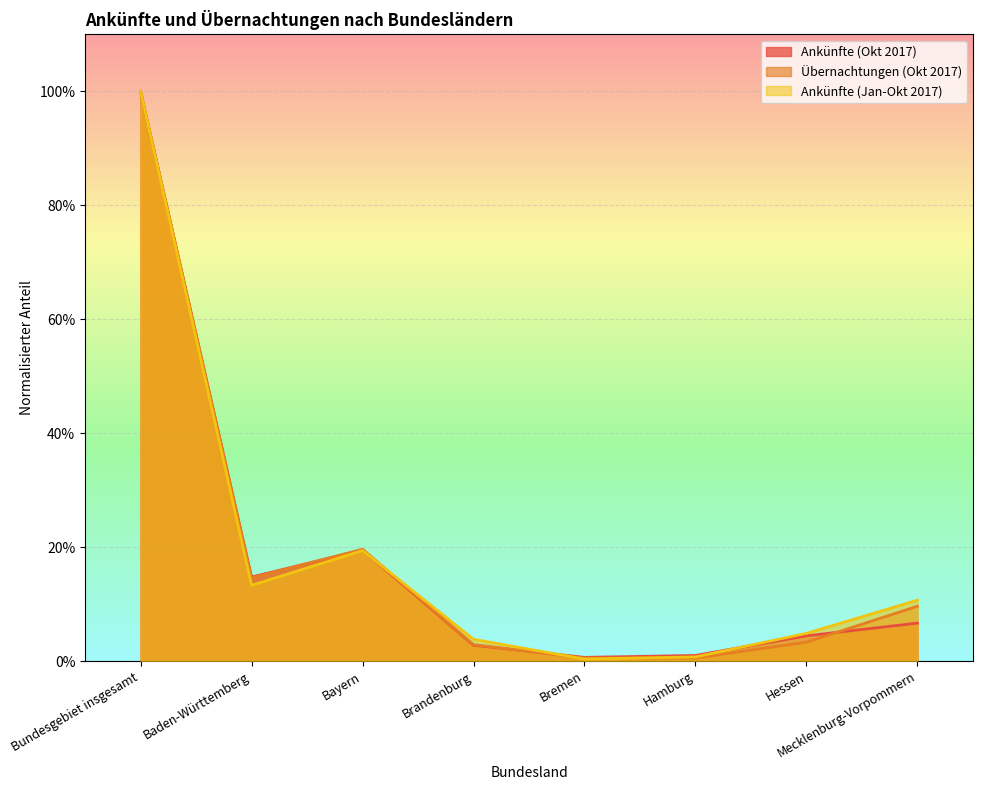

Reading left to right, extract all data points from this chart.

Ankünfte (Okt 2017): 1.0	0.1	0.2	0.0	0.0	0.0	0.0	0.1
Übernachtungen (Okt 2017): 1.0	0.1	0.2	0.0	0.0	0.0	0.0	0.1
Ankünfte (Jan-Okt 2017): 1.0	0.1	0.2	0.0	0.0	0.0	0.0	0.1